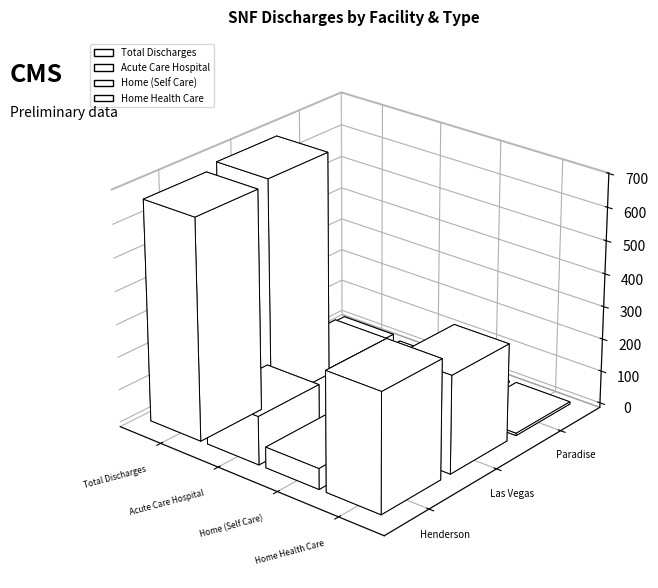

True or false: Acute Care Hospital has a value of 37 at 0.

False